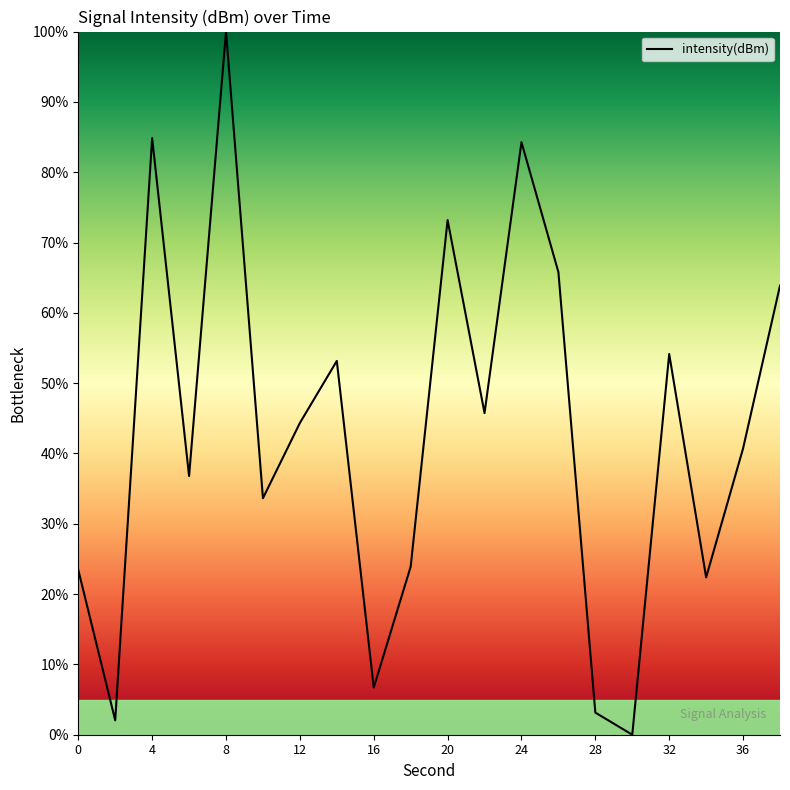

How many lines are shown in the chart?

1